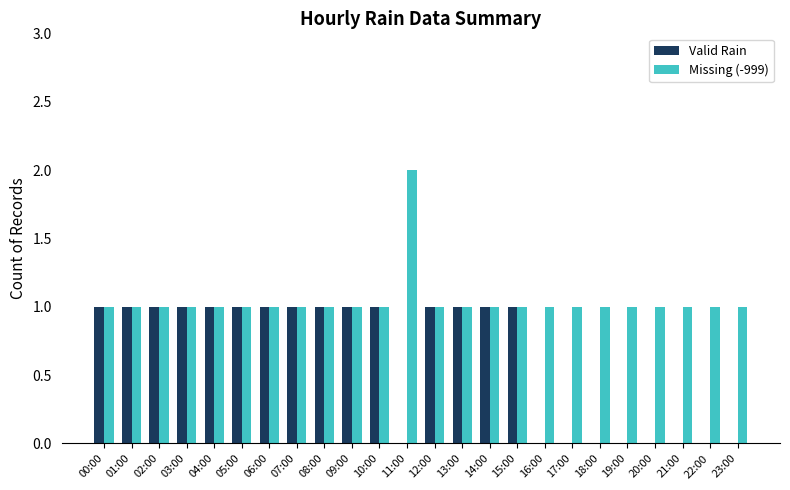

Is it true that Missing (-999) equals 1 at 14:00?

True